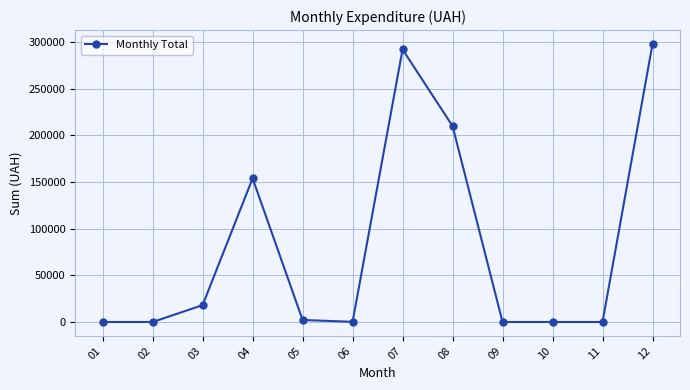

Which has a higher value, 03 or 07?

07